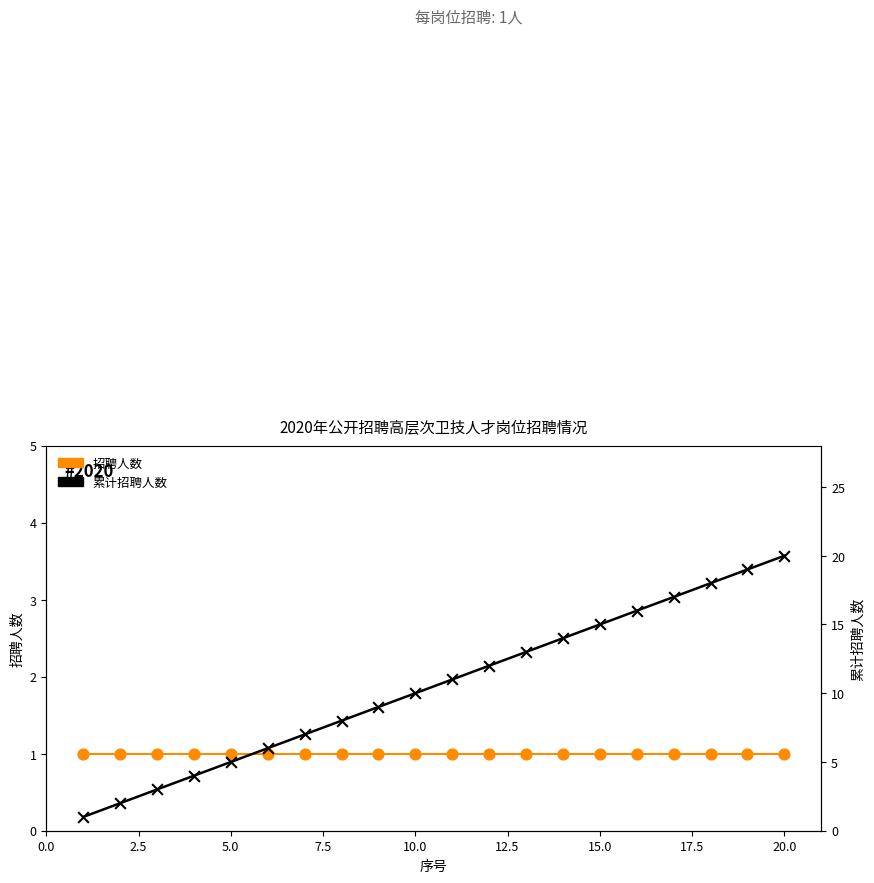

At how many categories does at least one series exceed 5?

15